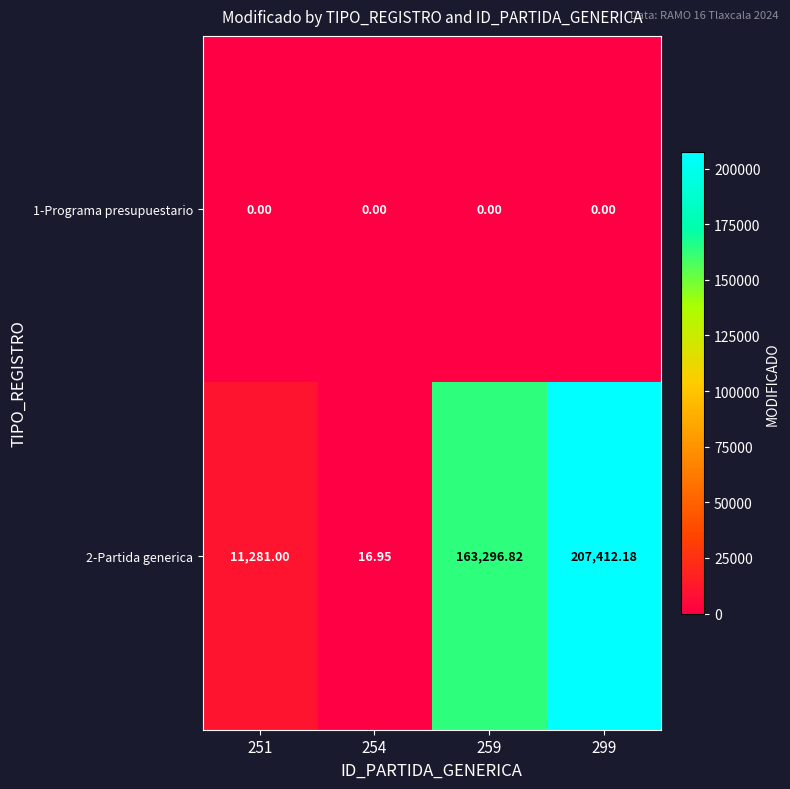

How many distinct data groups are displayed?

2